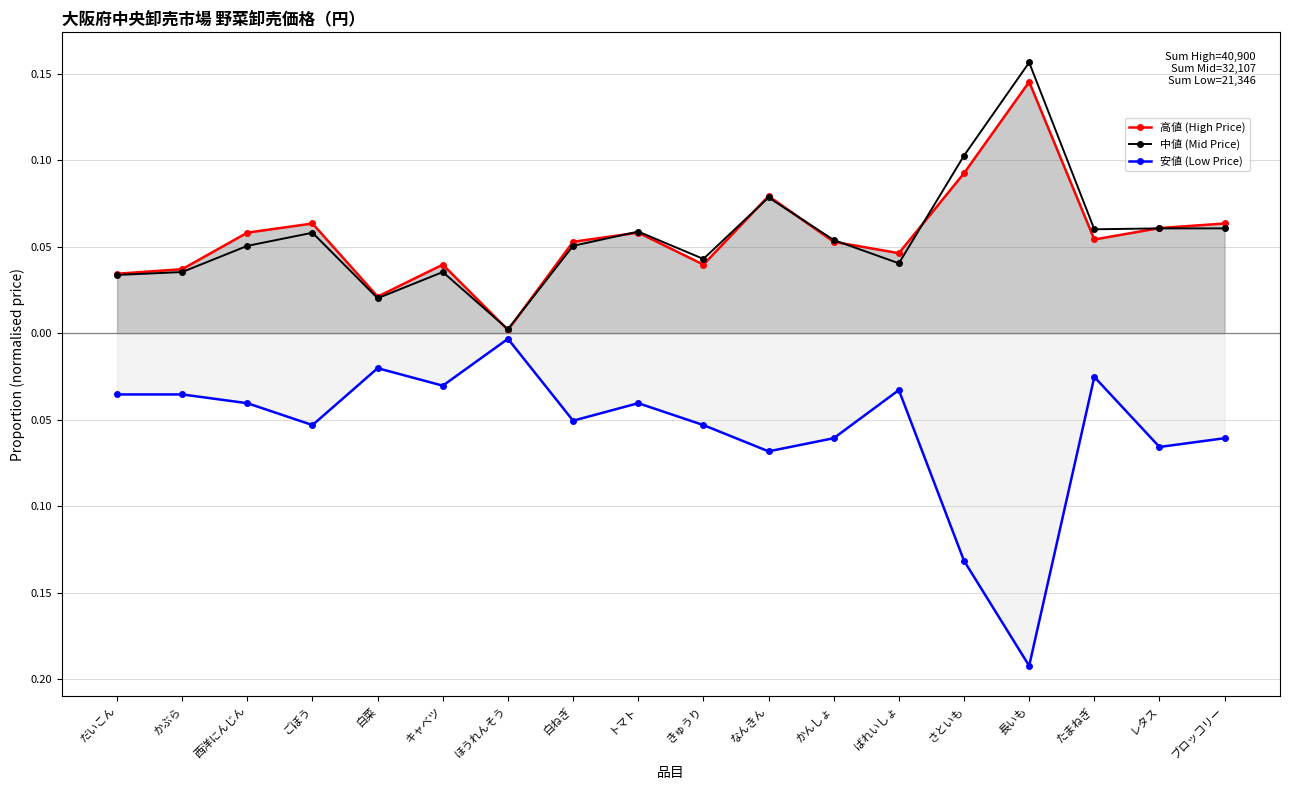

In 中値 (Mid Price), how many points are lower than both neighbors (excluding endpoints)?

5